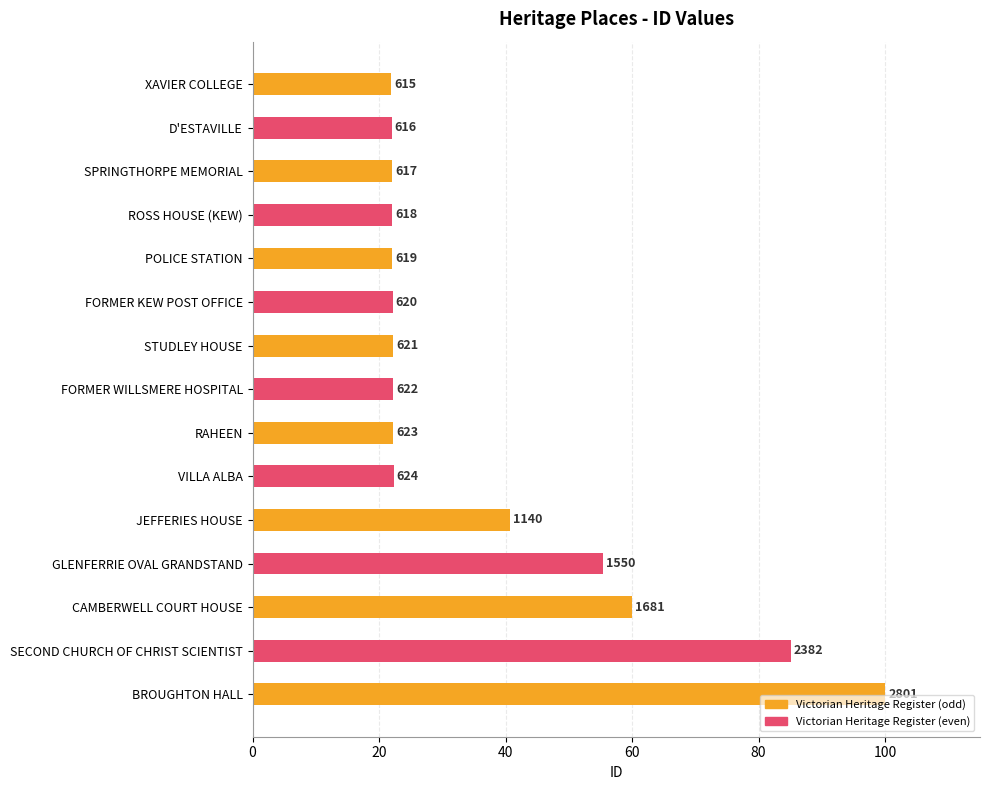

How many bars are there in total?

15